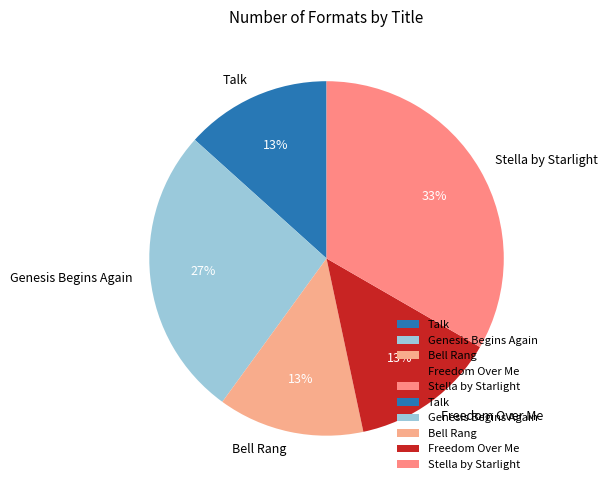

Does Genesis Begins Again account for over 50% of the chart?

No